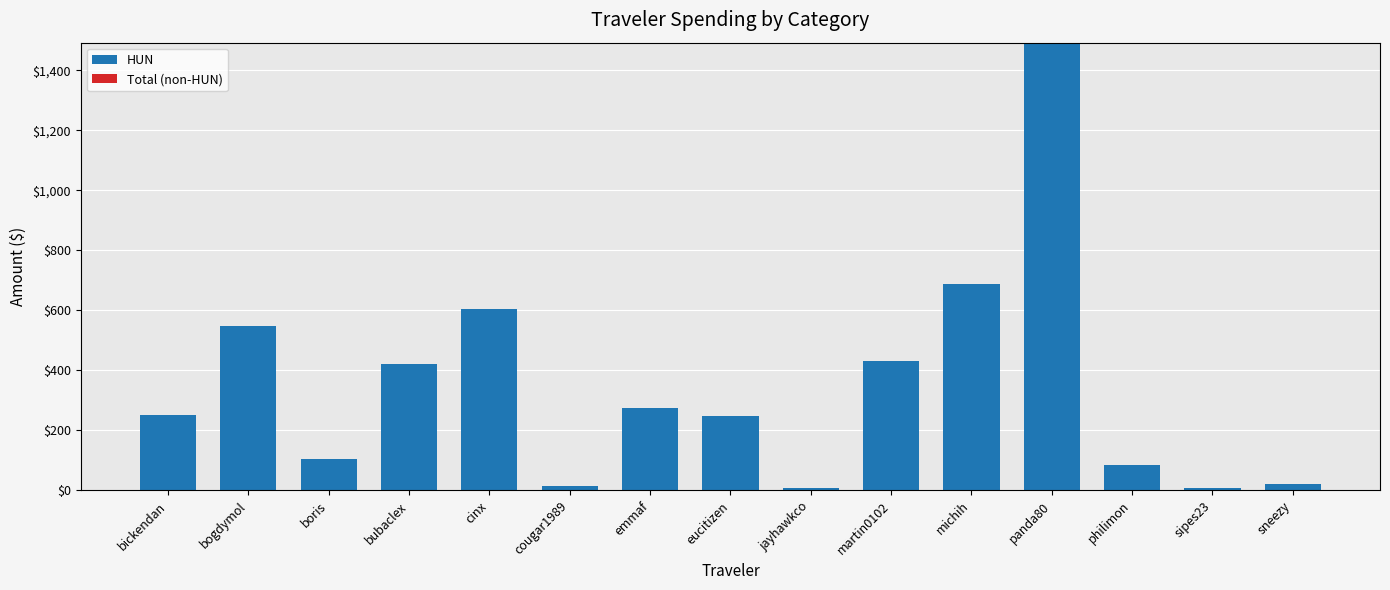

What is the difference between the maximum and minimum values?

1482.5